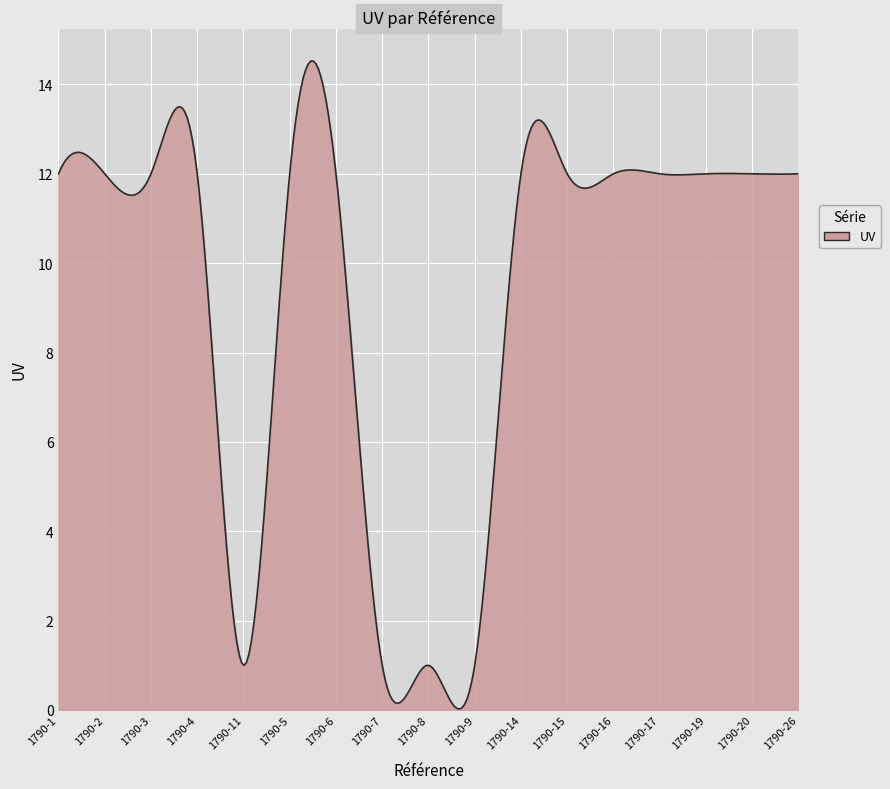

What is the greatest value displayed?

14.5